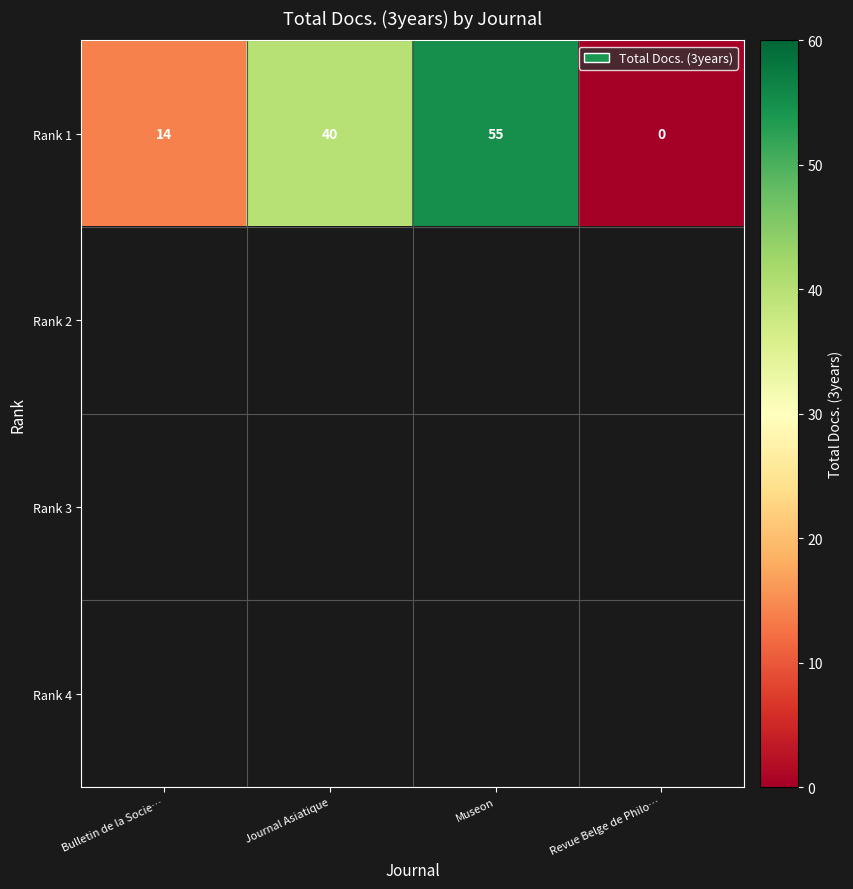

Rank the categories by Rank 1 value from highest to lowest.

Museon, Journal Asiatique, Bulletin de la Socie…, Revue Belge de Philo…